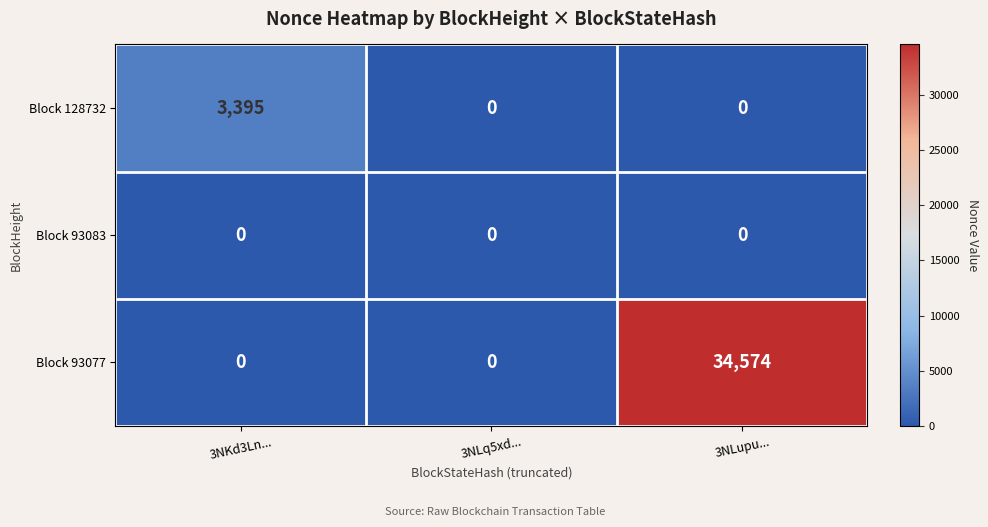

At how many categories does at least one series exceed 21882?

1